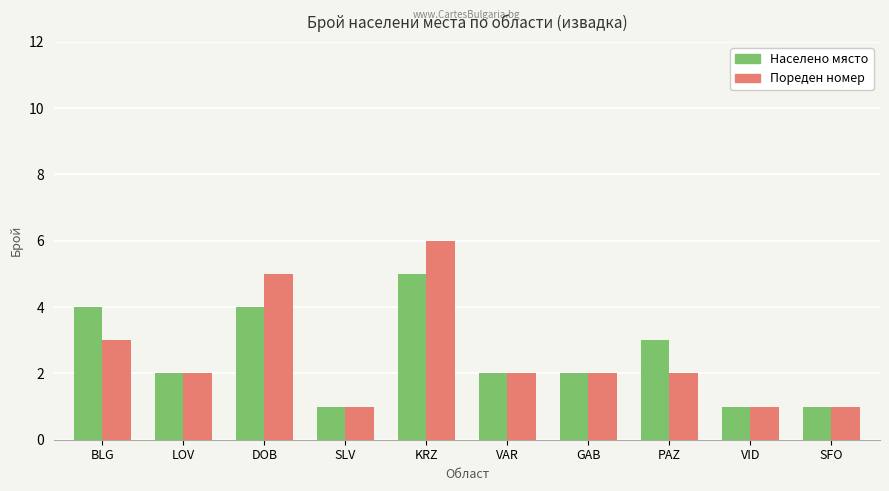

Rank the series by their maximum value, from lowest to highest.

Населено място, Пореден номер